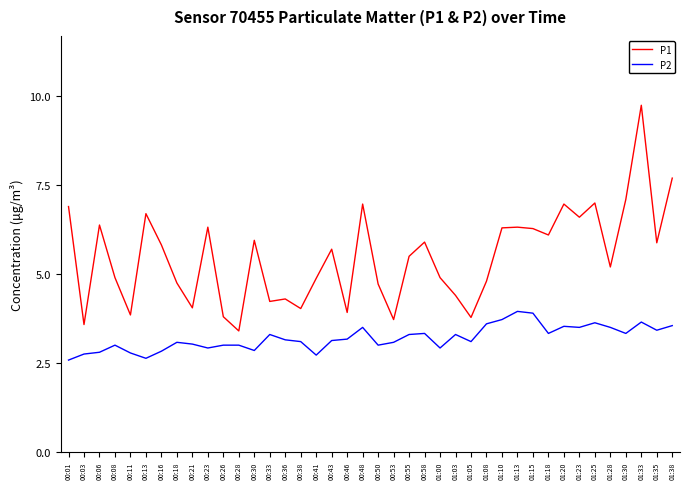

List the series in order of their overall mean, lowest first.

P2, P1